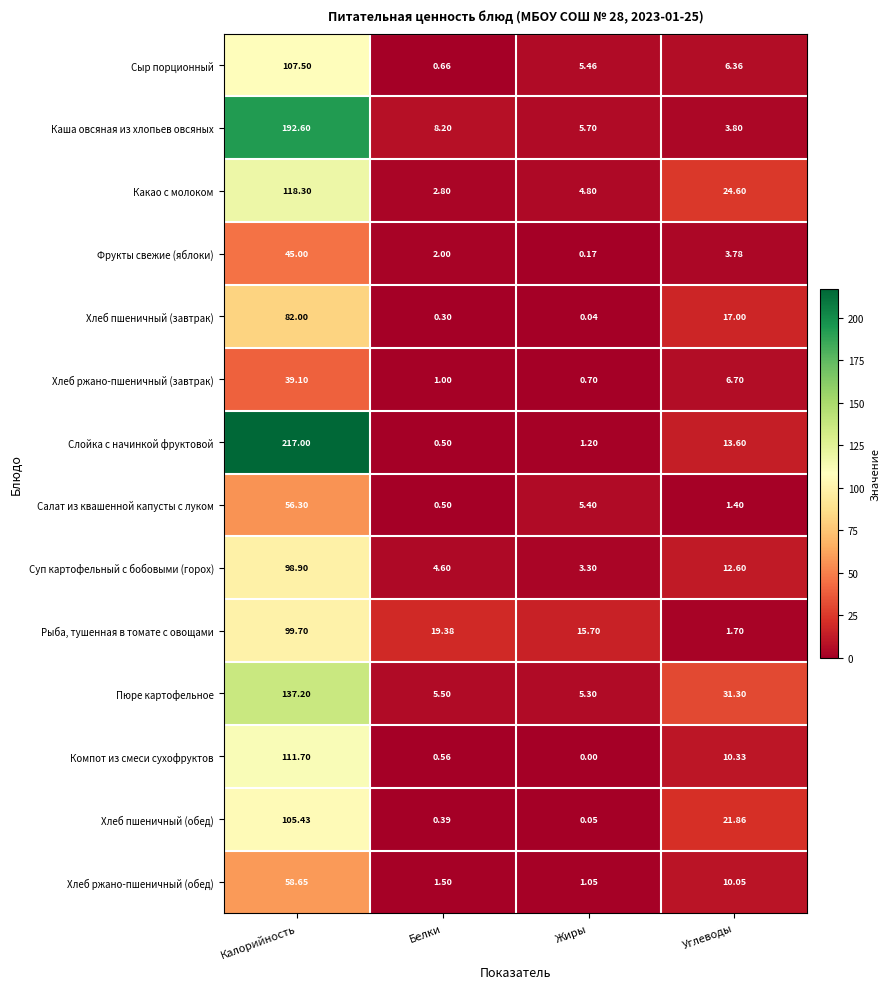

What is the maximum value shown in the chart?

217.0